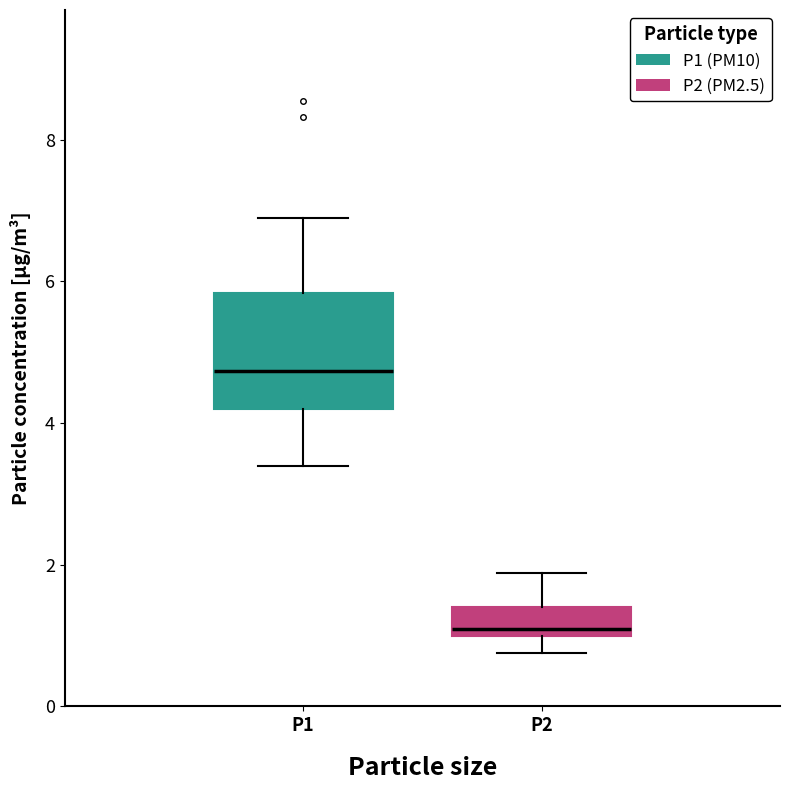

Comparing the boxes themselves (not the whiskers), which one is the tallest?

P1